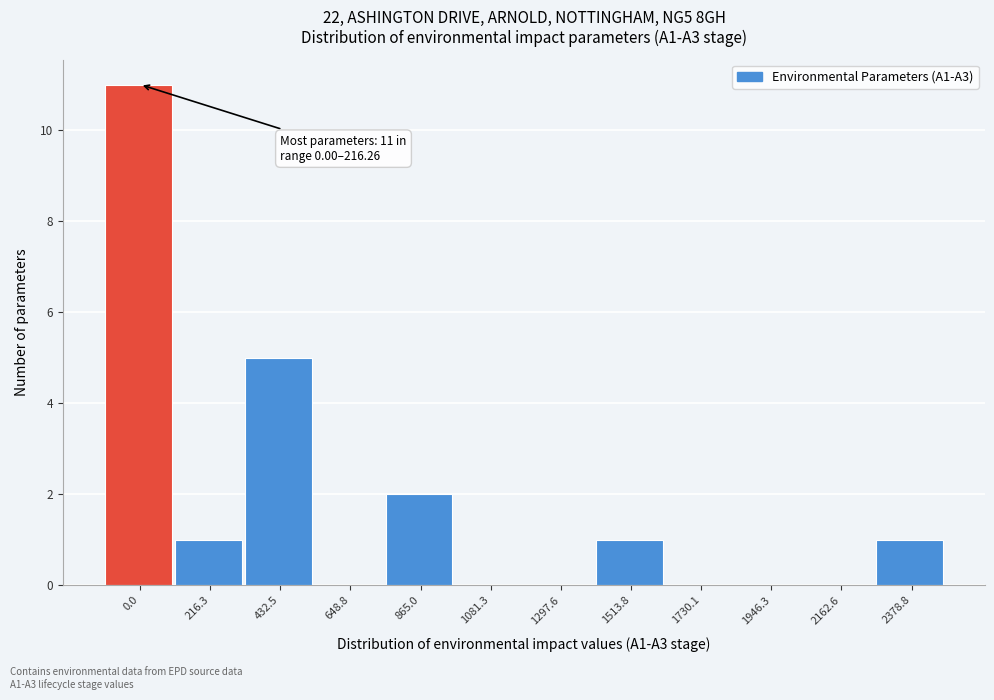

Reading left to right, extract all data points from this chart.

0.0=11	216.3=1	432.5=5	648.8=0	865.0=2	1081.3=0	1297.6=0	1513.8=1	1730.1=0	1946.3=0	2162.6=0	2378.8=1